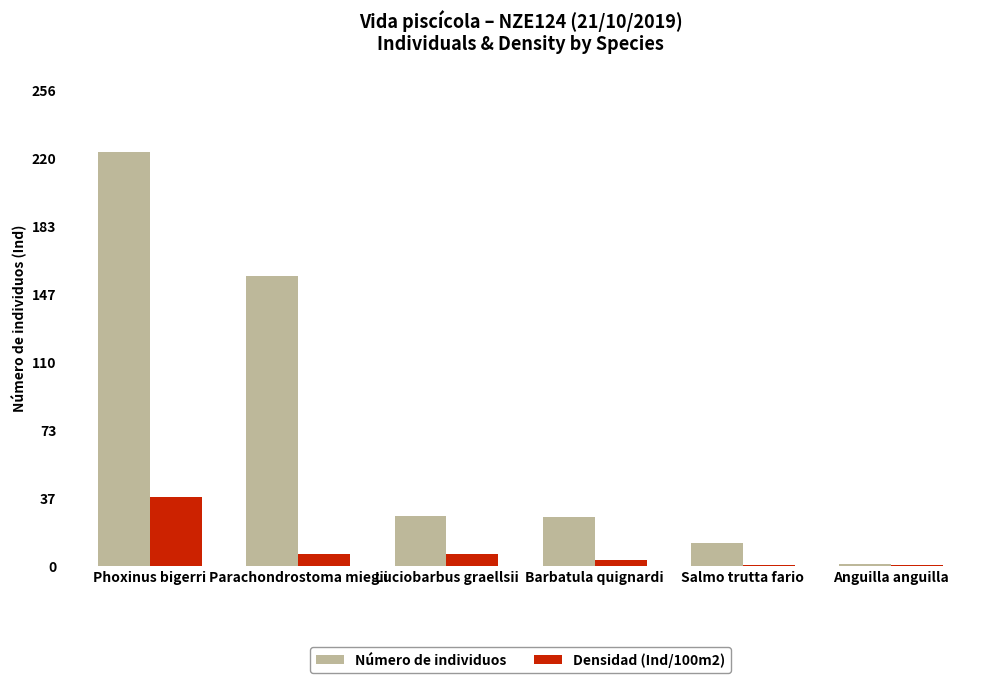

What is the greatest value displayed?

223.0